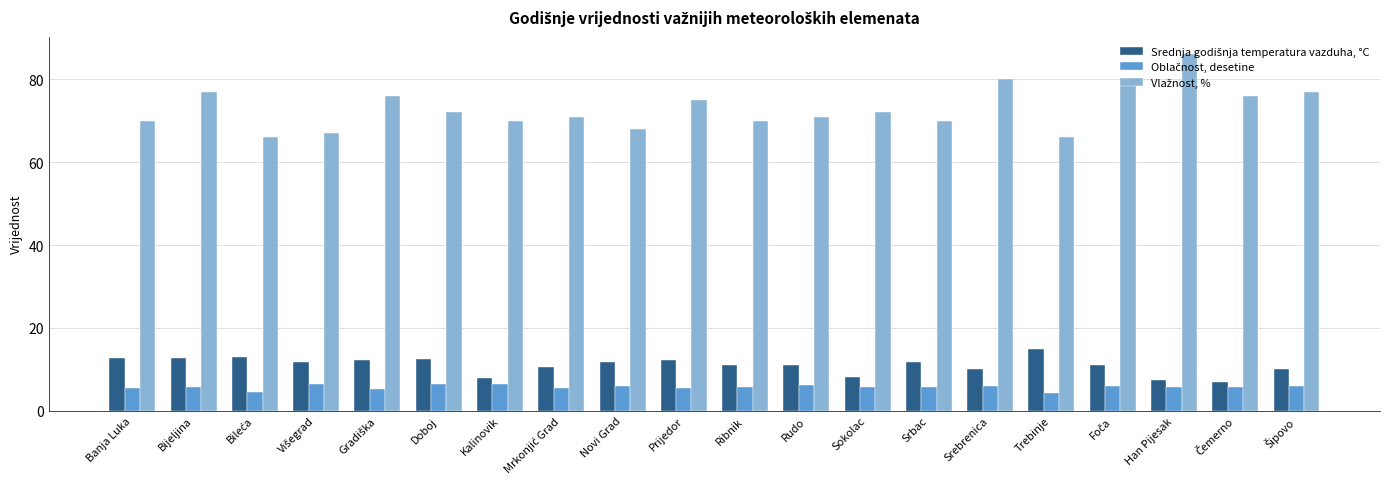

At which category is the sum across all series the highest?

Han Pijesak